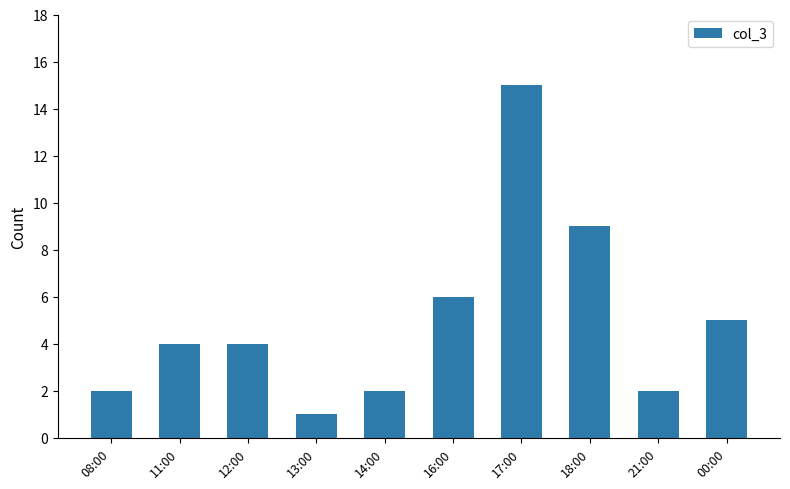

What is the label of the 9th bar from the right?

11:00